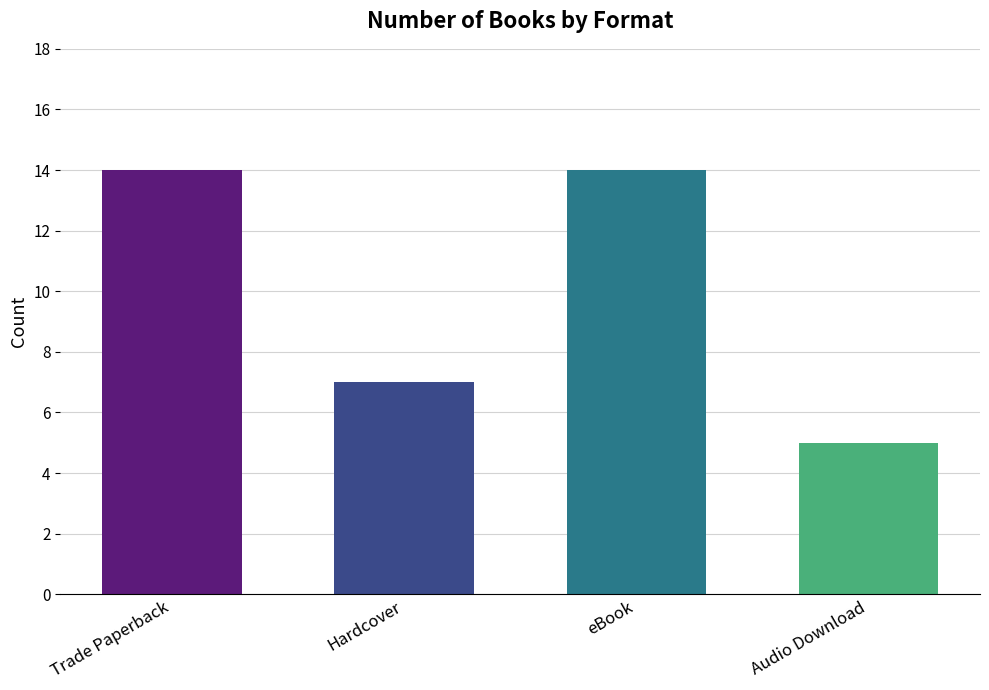

What is the smallest value displayed?

5